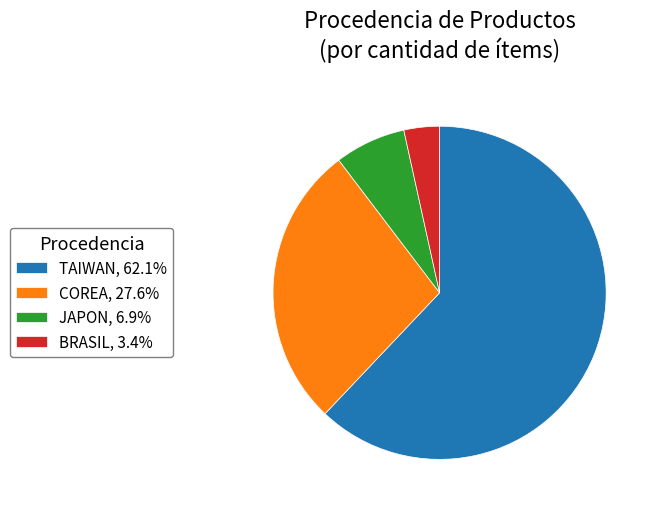

Is the sum of TAIWAN, 62.1% and JAPON, 6.9% greater than half?

Yes